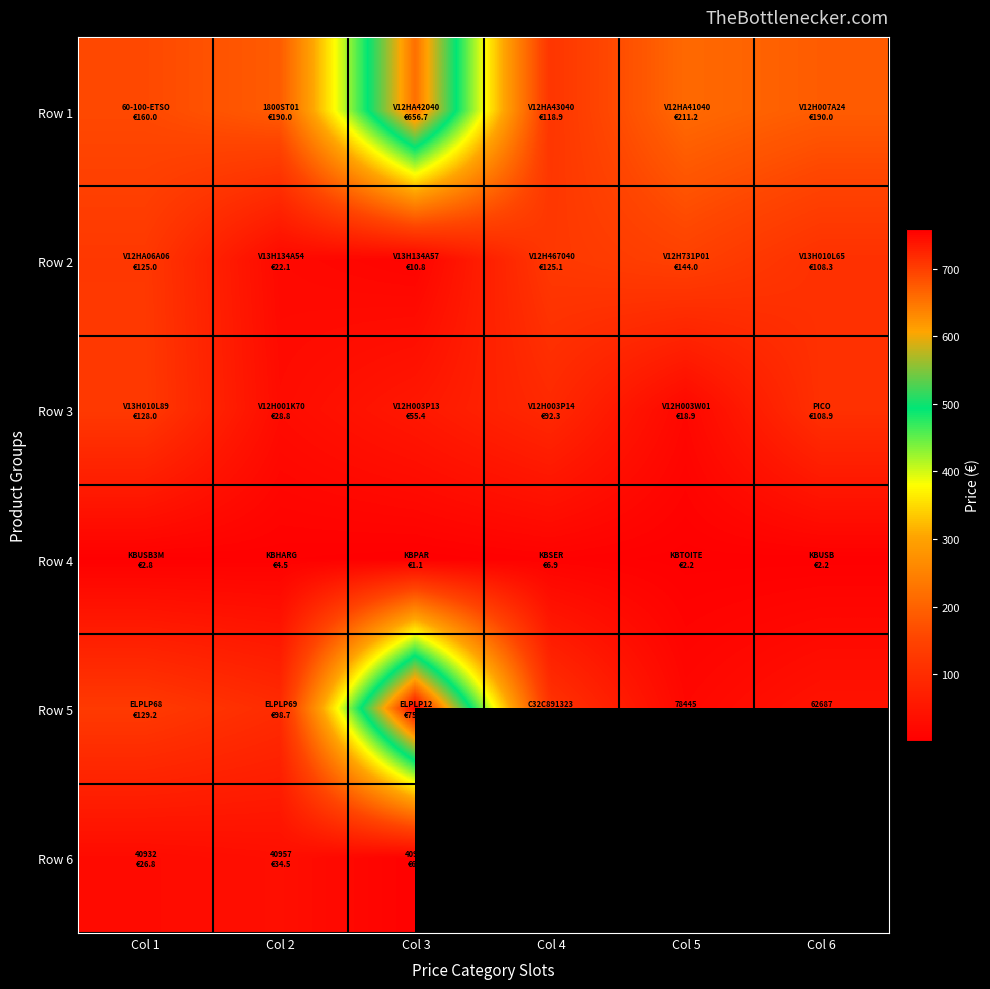

What is the sum of all Row 4 values?

19.7